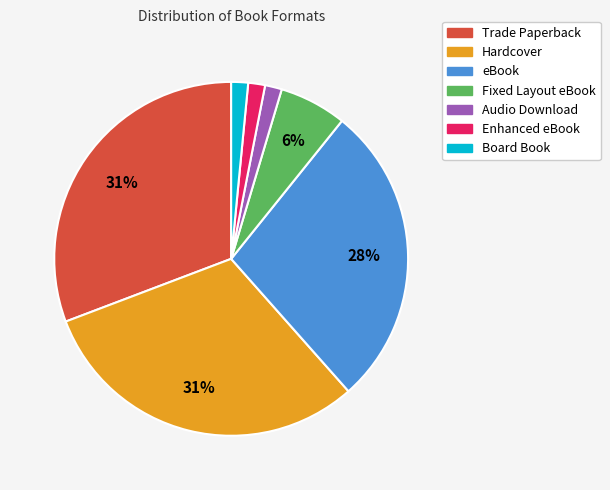

To the nearest percent, what percentage of the pie is Audio Download?

2%